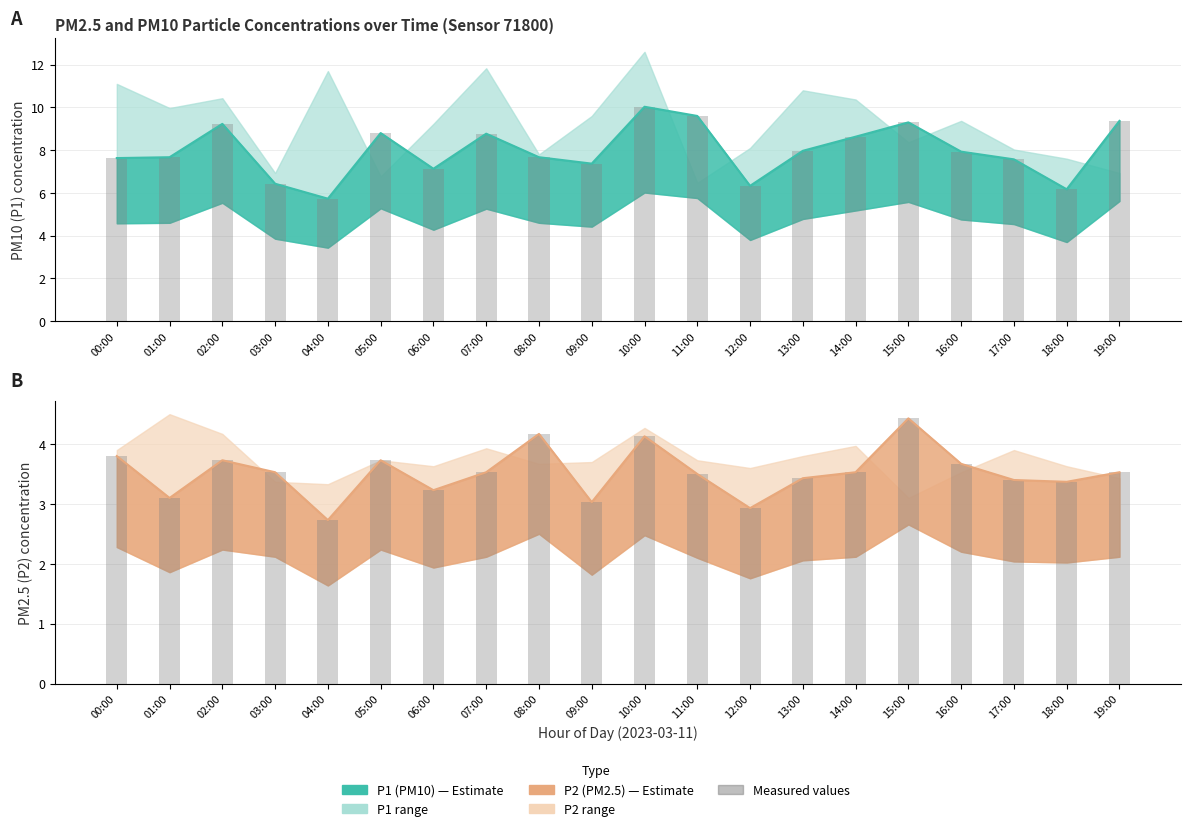

What is the value of the P1 measured bar at the 18th from the left?

7.6